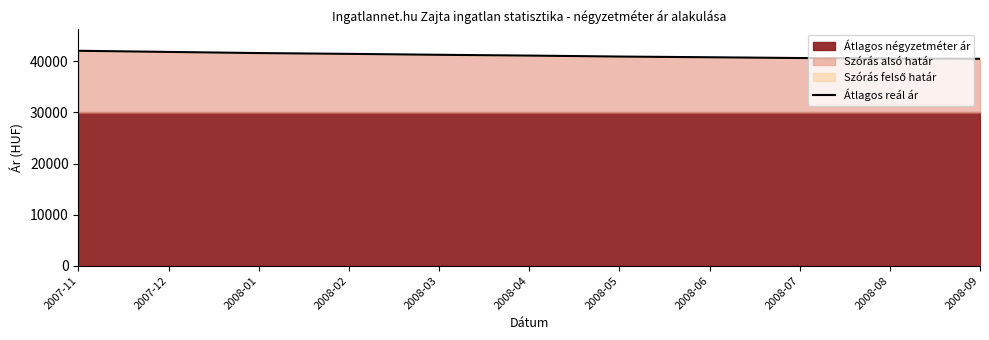

What is the value of the 4th point from the left?

41458